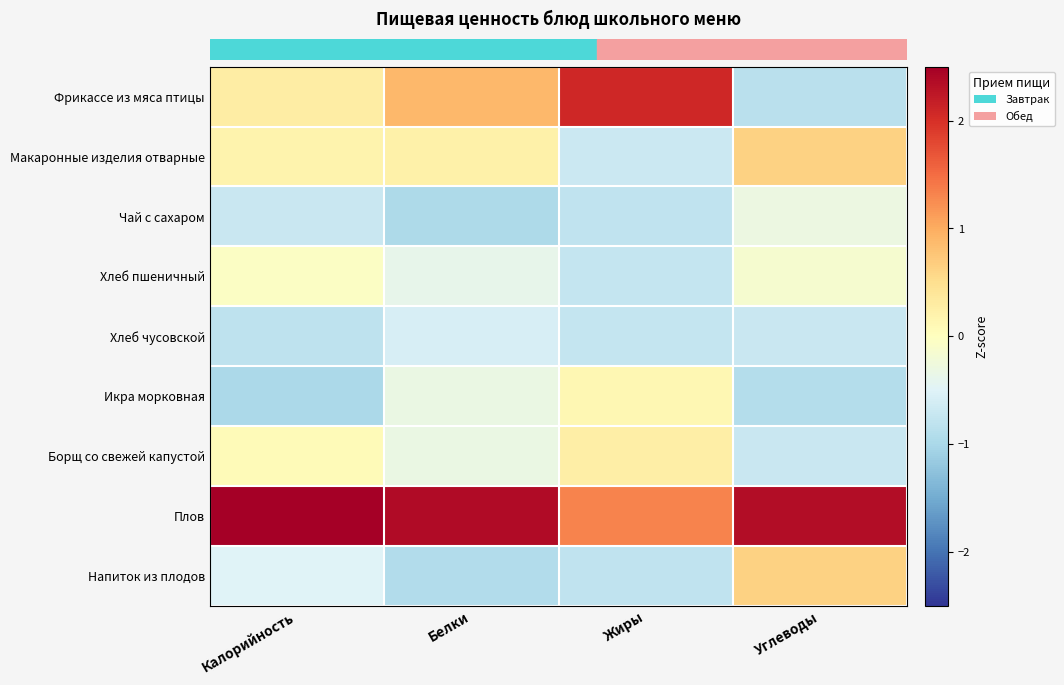

List the series in order of their peak value, highest first.

Плов, Фрикассе из мяса птицы, Напиток из плодов, Макаронные изделия отварные, Борщ со свежей капустой, Икра морковная, Хлеб пшеничный, Чай с сахаром, Хлеб чусовской